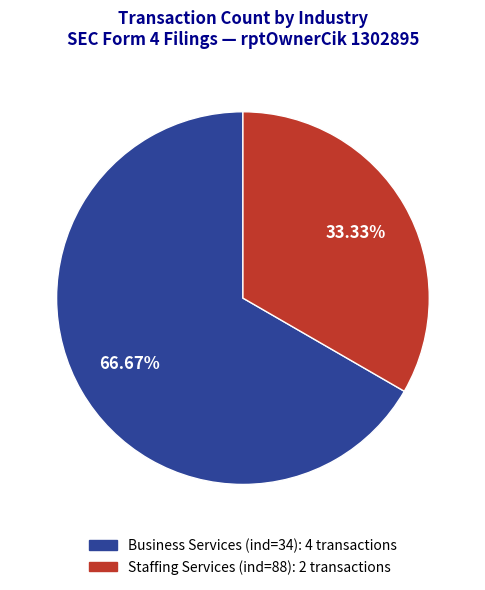

Is it true that Staffing Services (ind=88) is 27% of the pie?

False